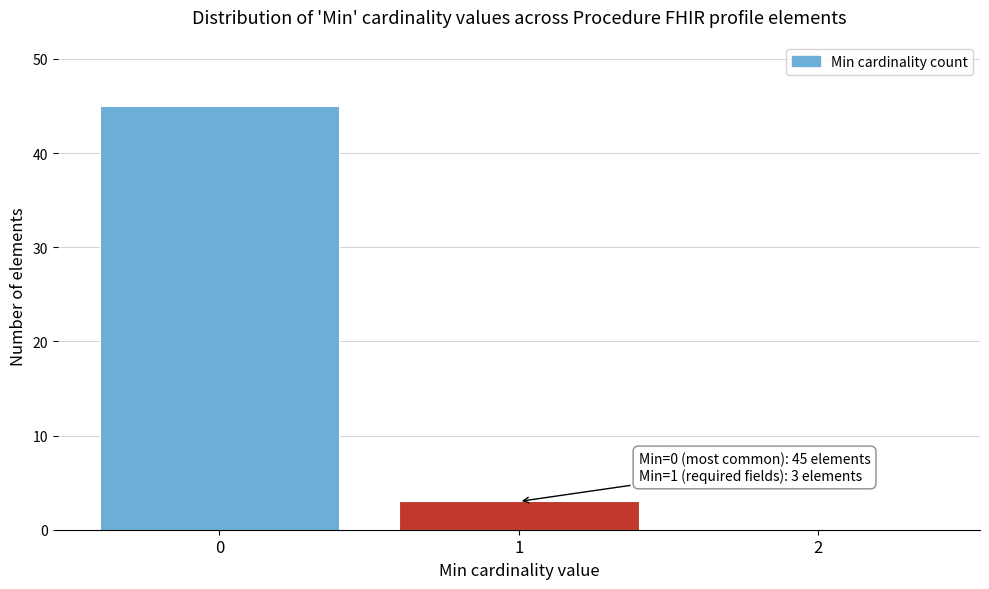

Reading right to left, list all the values displayed in this chart.

2=0	1=3	0=45